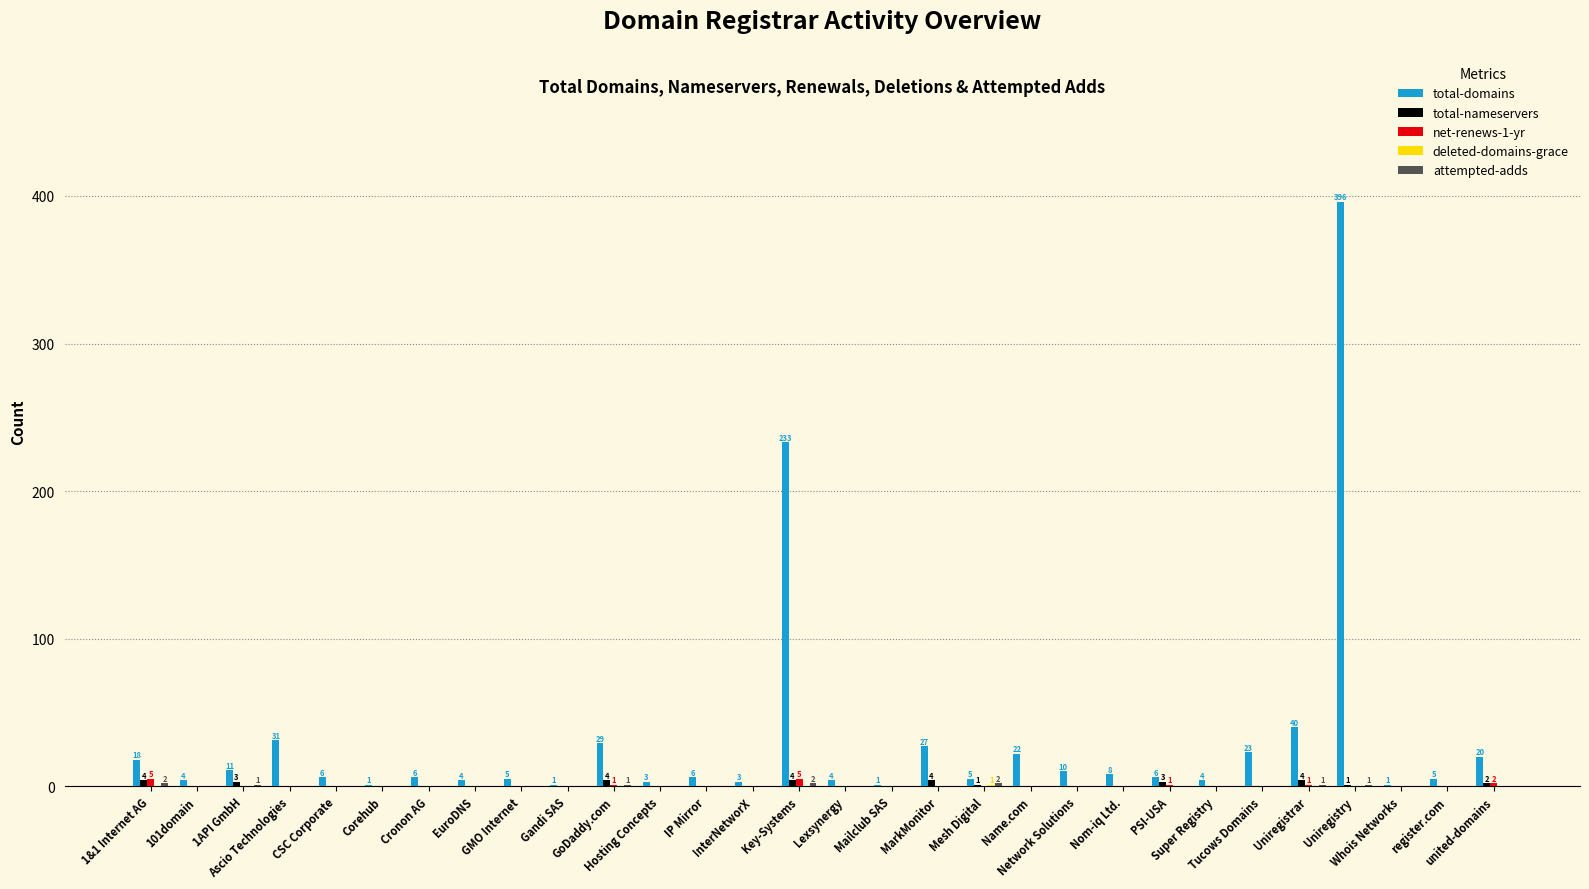

Which series has the largest total across all categories?

total-domains